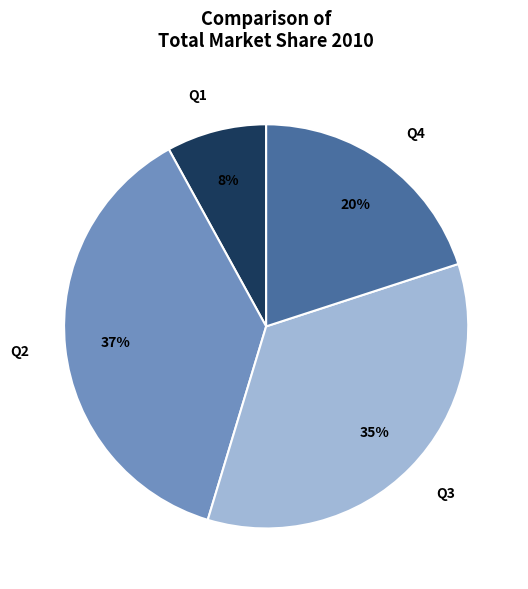

True or false: Q2 accounts for 50% of the total.

False